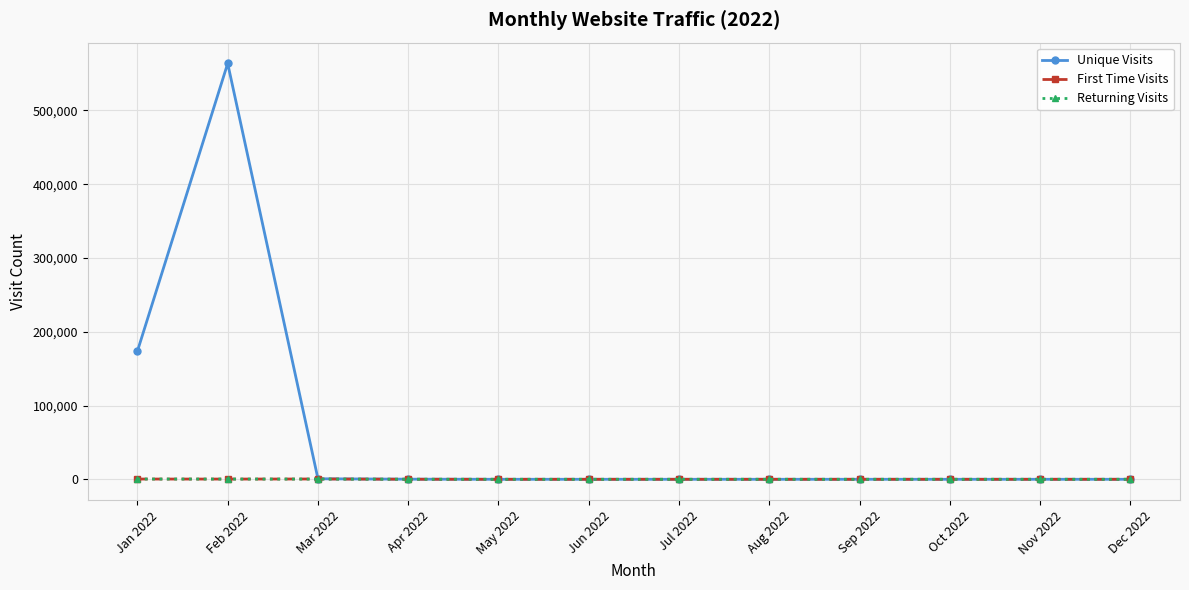

The value of Unique Visits at Feb 2022 is 563608. True or false?

True